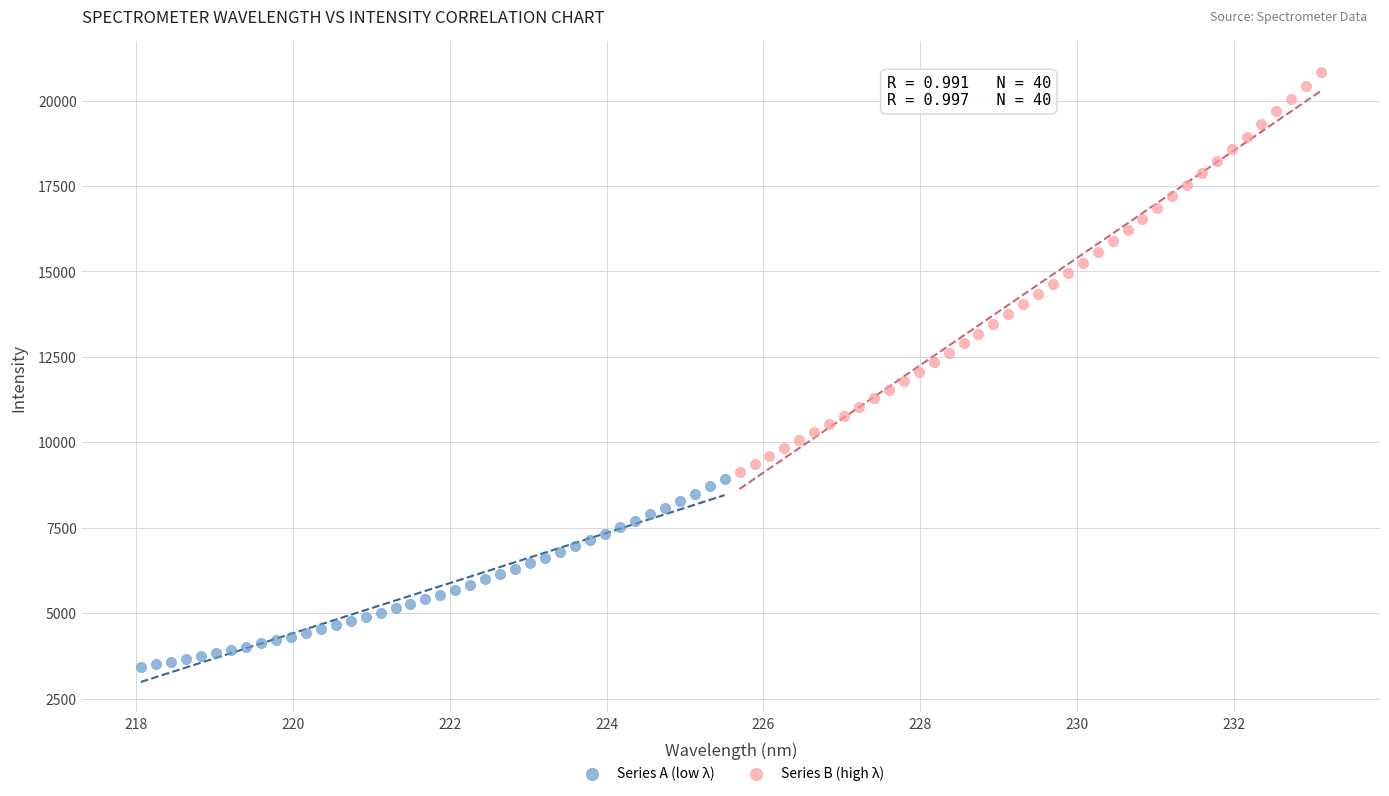

Which series has the widest spread of Y values?

Series B (high λ)